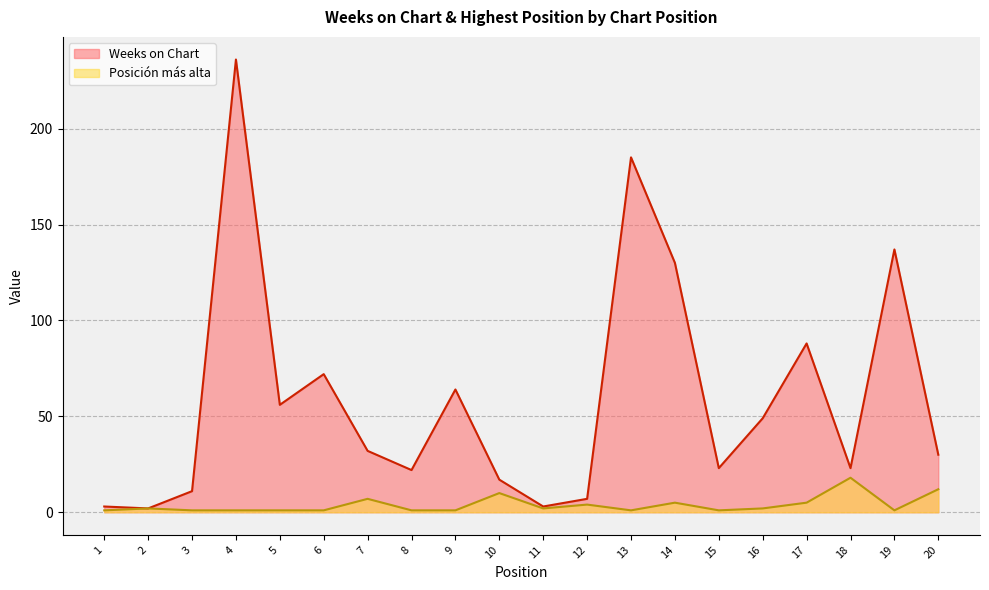

True or false: Posición más alta and Weeks on Chart intersect in this chart.

False